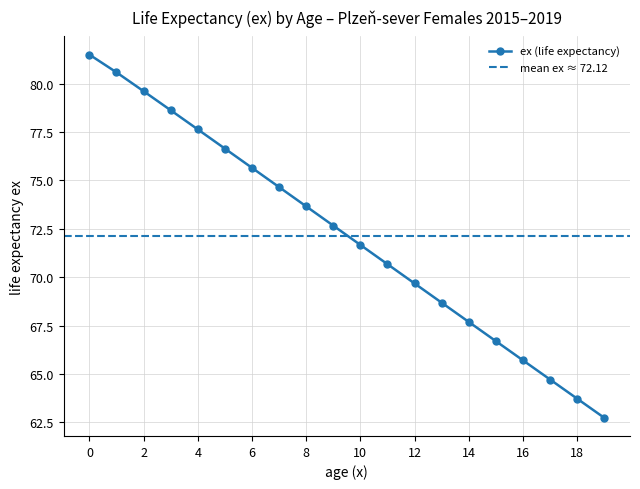

What is the minimum value shown in the chart?

62.7